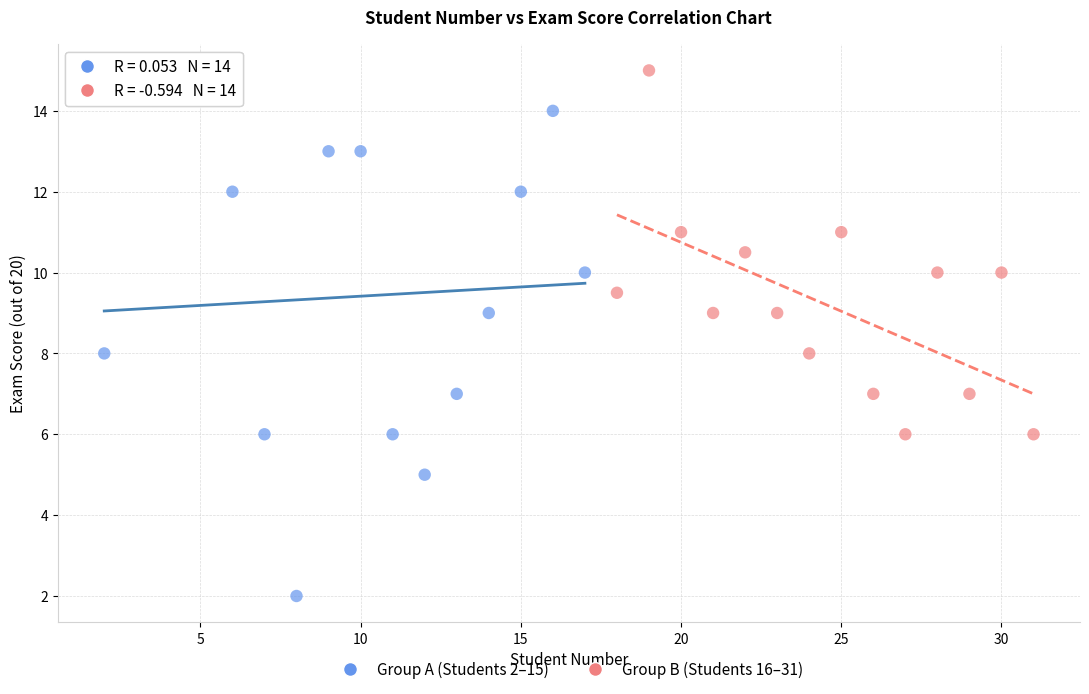

Which series has the largest Y range (max minus min)?

Group A (Students 2–15)